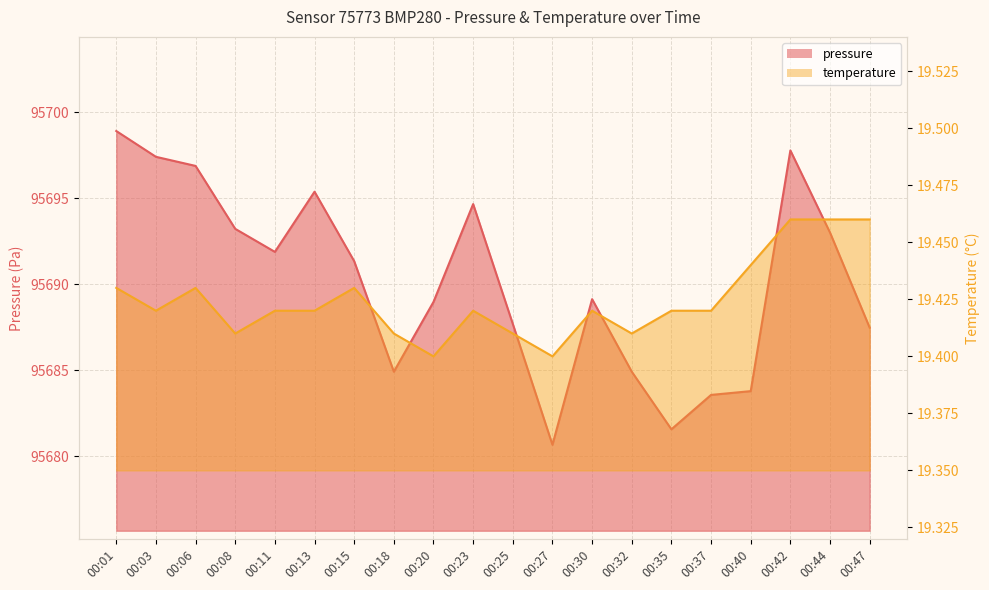

At which category does the chart reach its minimum across all series?

00:20